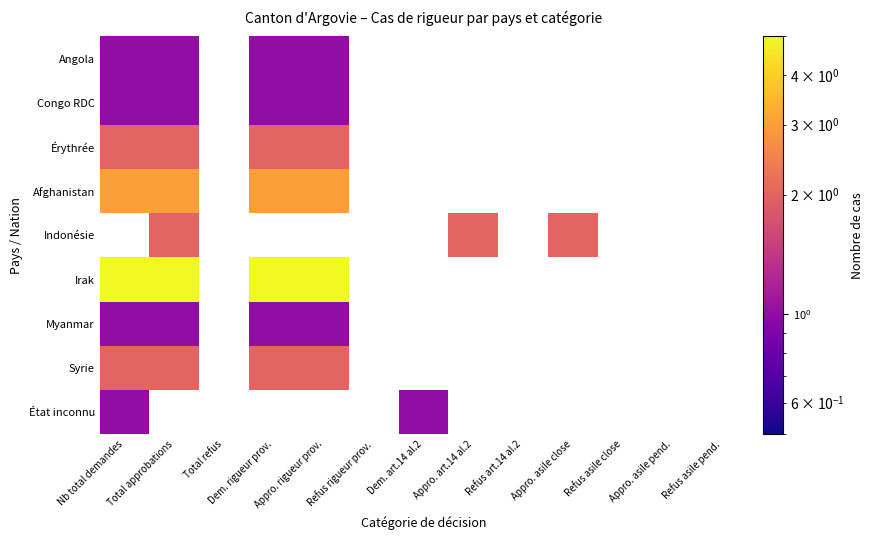

What is the sum of the Érythrée values at Dem. rigueur prov. and Nb total demandes?

4.0